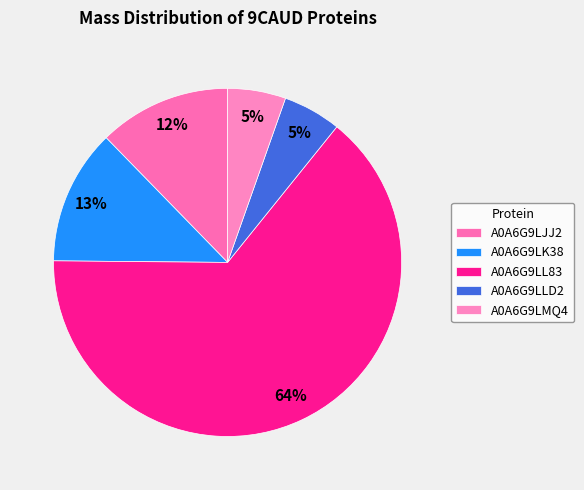

True or false: A0A6G9LL83 accounts for 54% of the total.

False